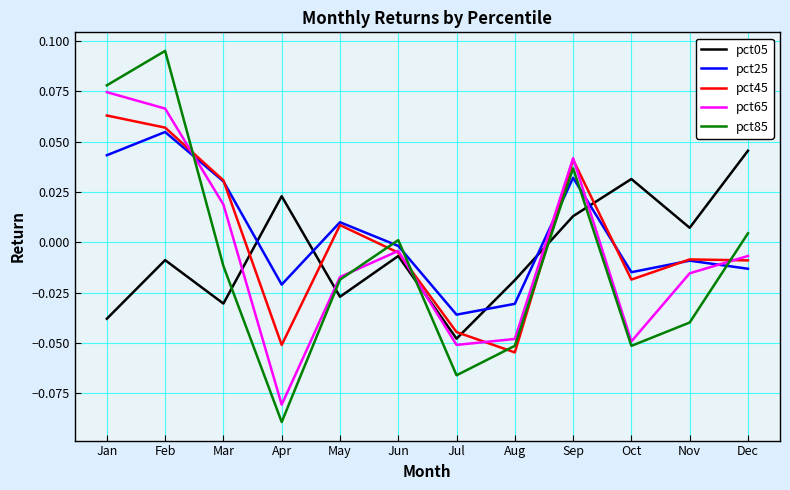

List the series in order of their peak value, lowest first.

pct05, pct25, pct45, pct65, pct85